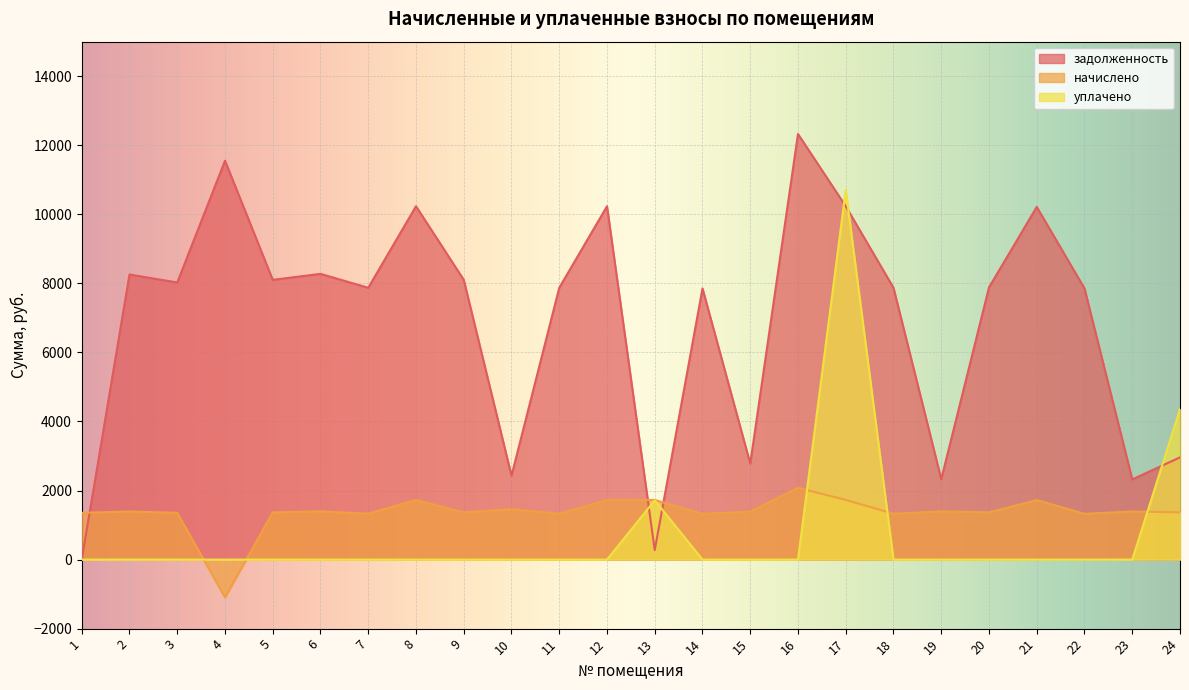

How many values in the уплачено series exceed 0?

3